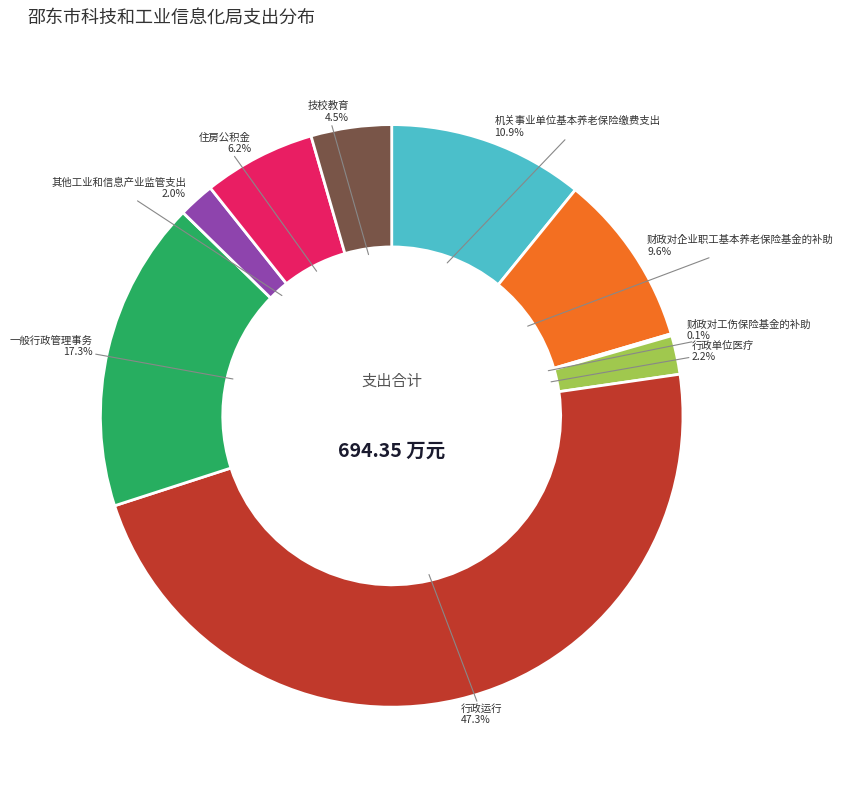

What is the ratio of the value at 财政对企业职工基本养老保险基金的补助 to the value at 机关事业单位基本养老保险缴费支出?

0.9